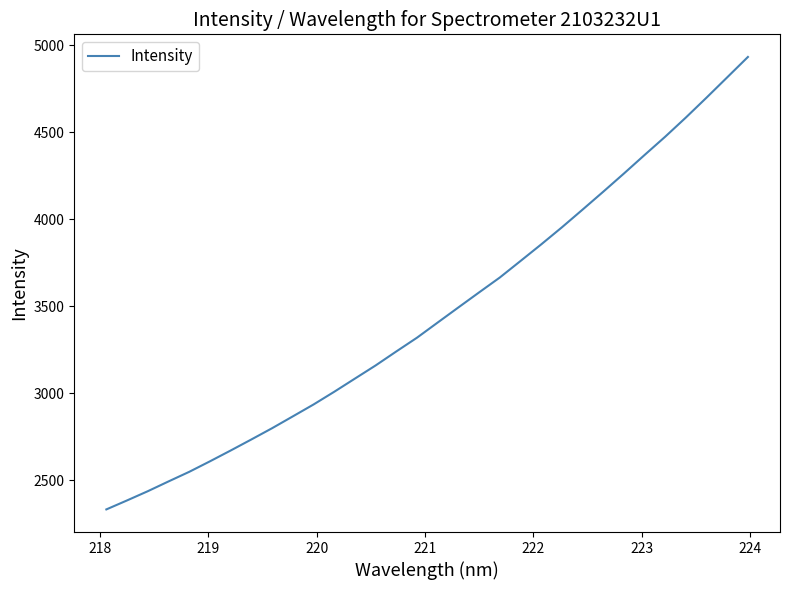

What is the greatest value displayed?

4932.9